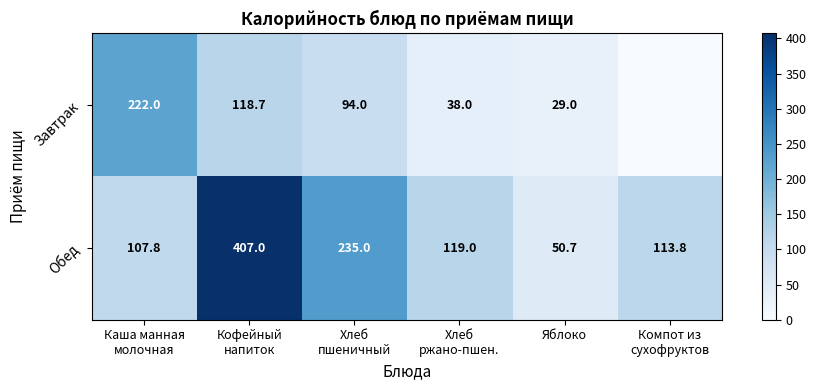

How many series are shown in this chart?

2